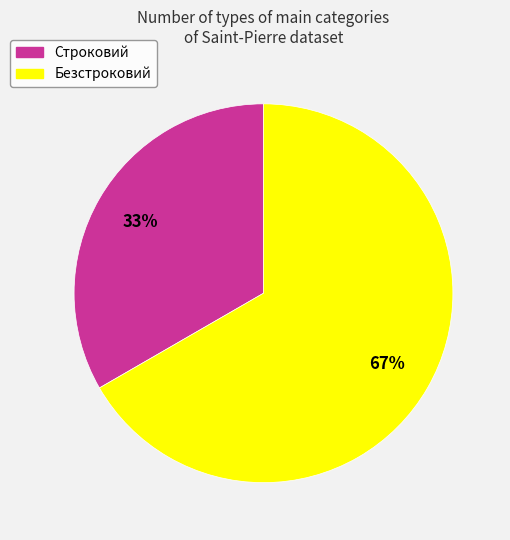

What is the ratio of the value at Строковий to the value at Безстроковий?

0.5